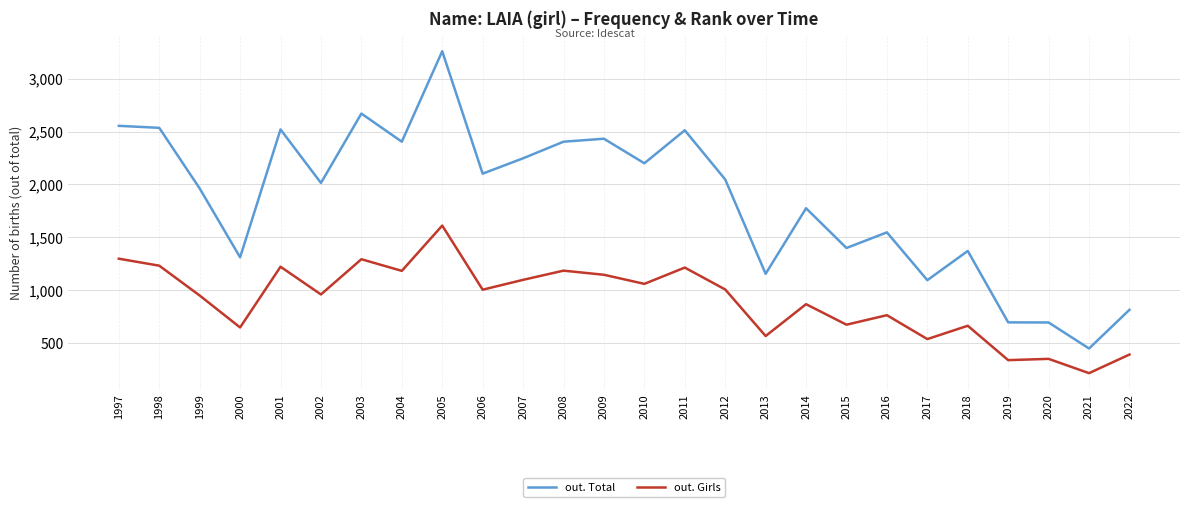

List the series in order of their peak value, highest first.

out. Total, out. Girls